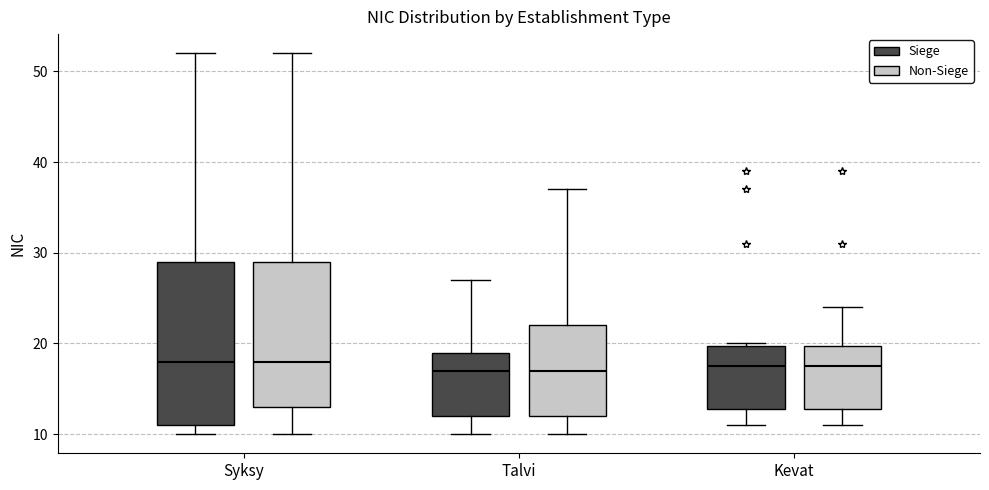

Where is the lower edge of the box for Kevat (Non-Siege) on the y-axis? The values are not printed on the chart, so give them approximately, as read against the axis.

13